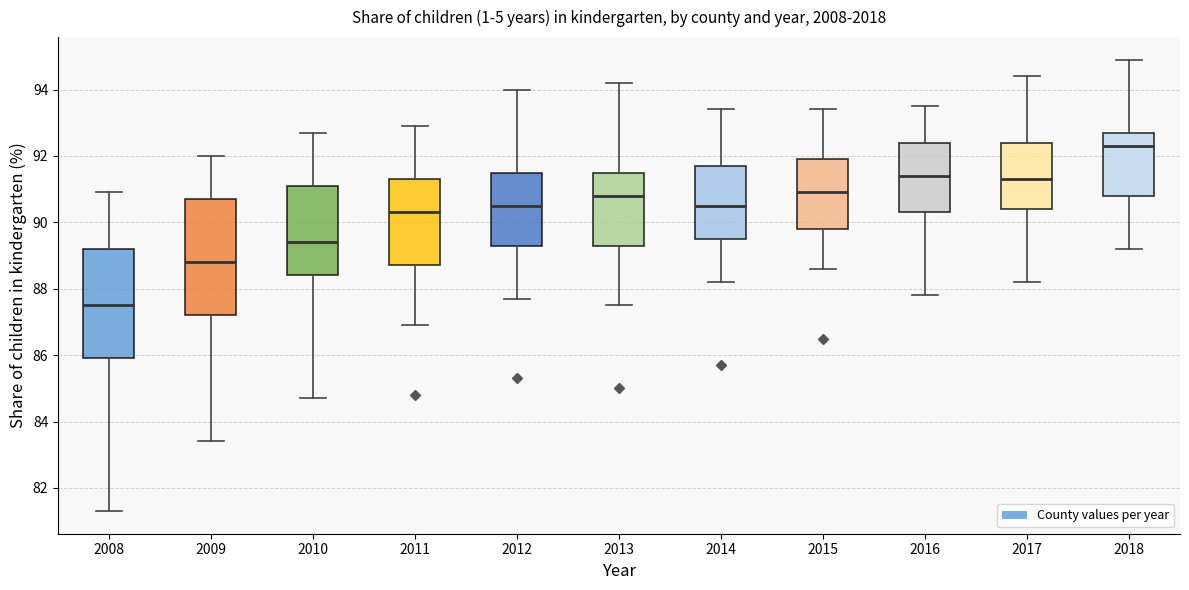

Comparing the boxes themselves (not the whiskers), which one is the tallest?

2009